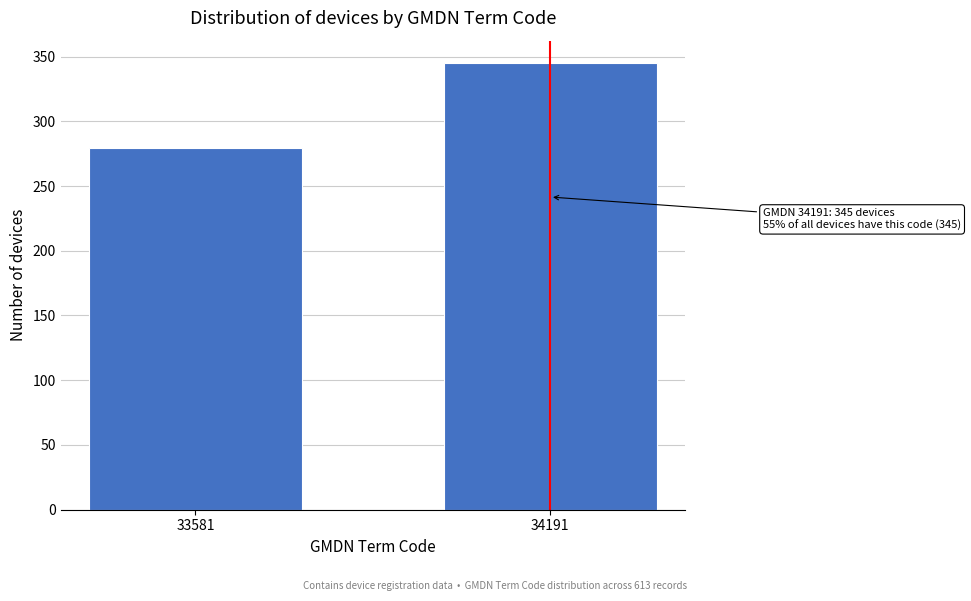

Reading left to right, transcribe all the data shown in this chart.

279	345